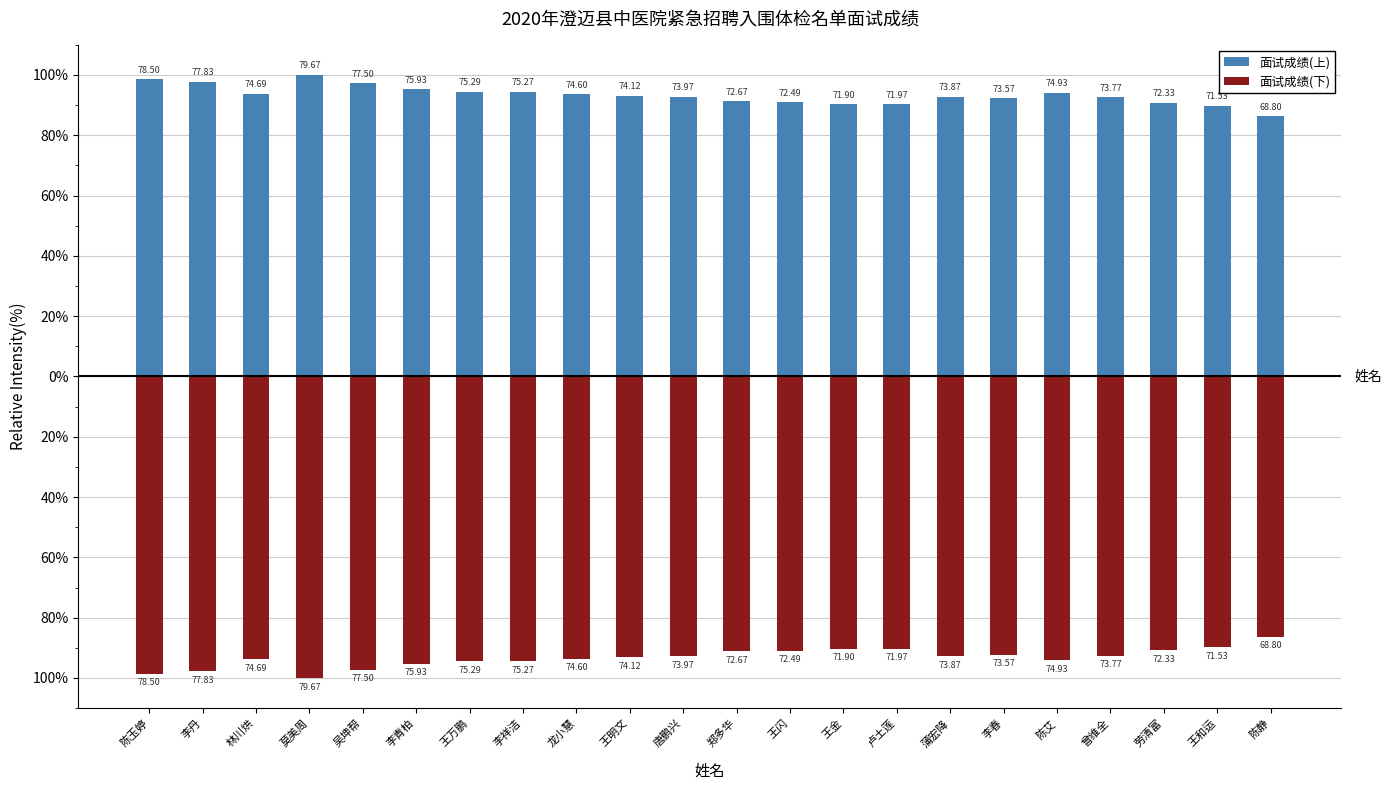

At which category is the sum across all series the highest?

陈玉婷